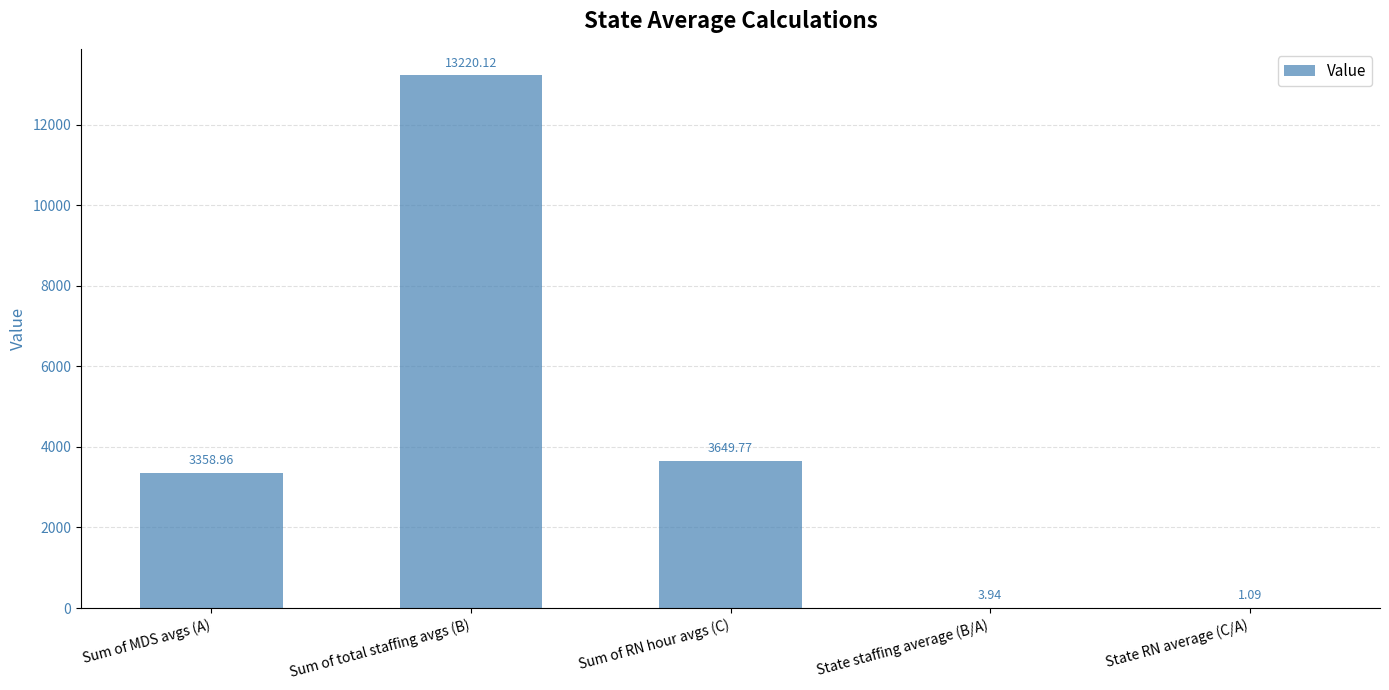

What is the change in value from Sum of MDS avgs (A) to State RN average (C/A)?

-3357.9